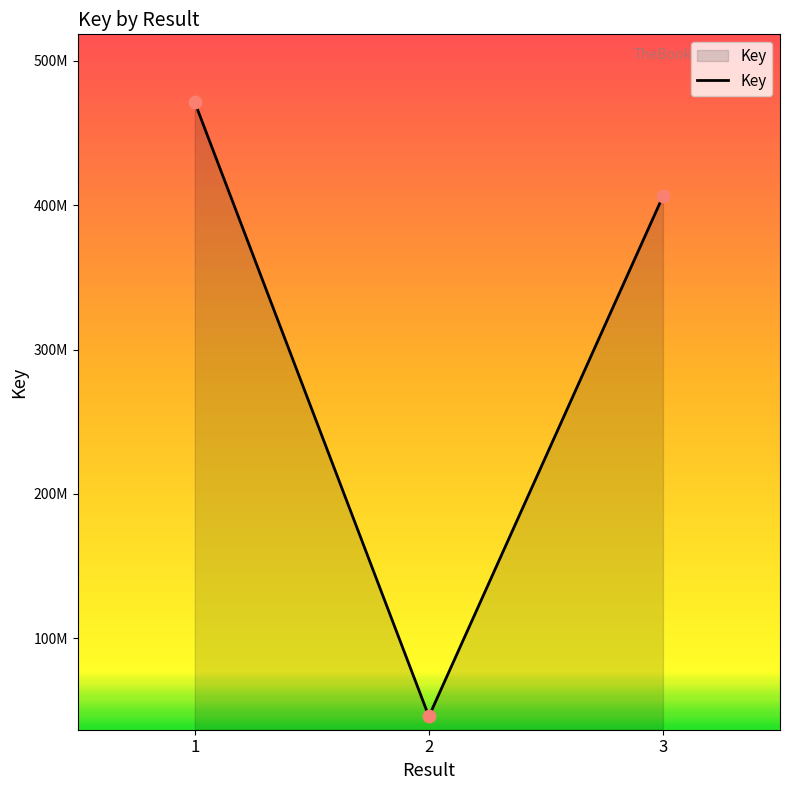

What is the ratio of the value at 3 to the value at 1?

0.9